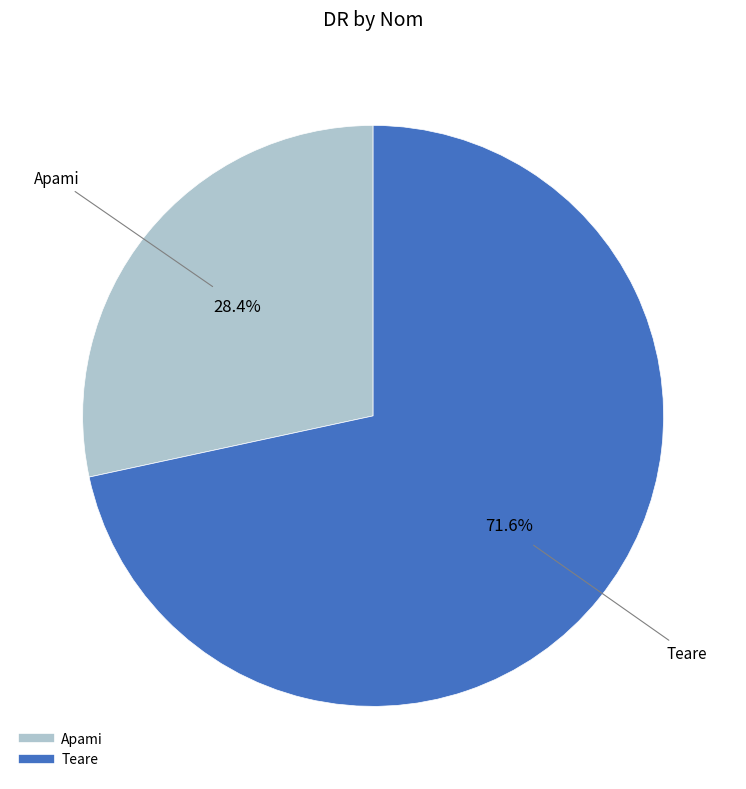

How many segments does this pie chart have?

2